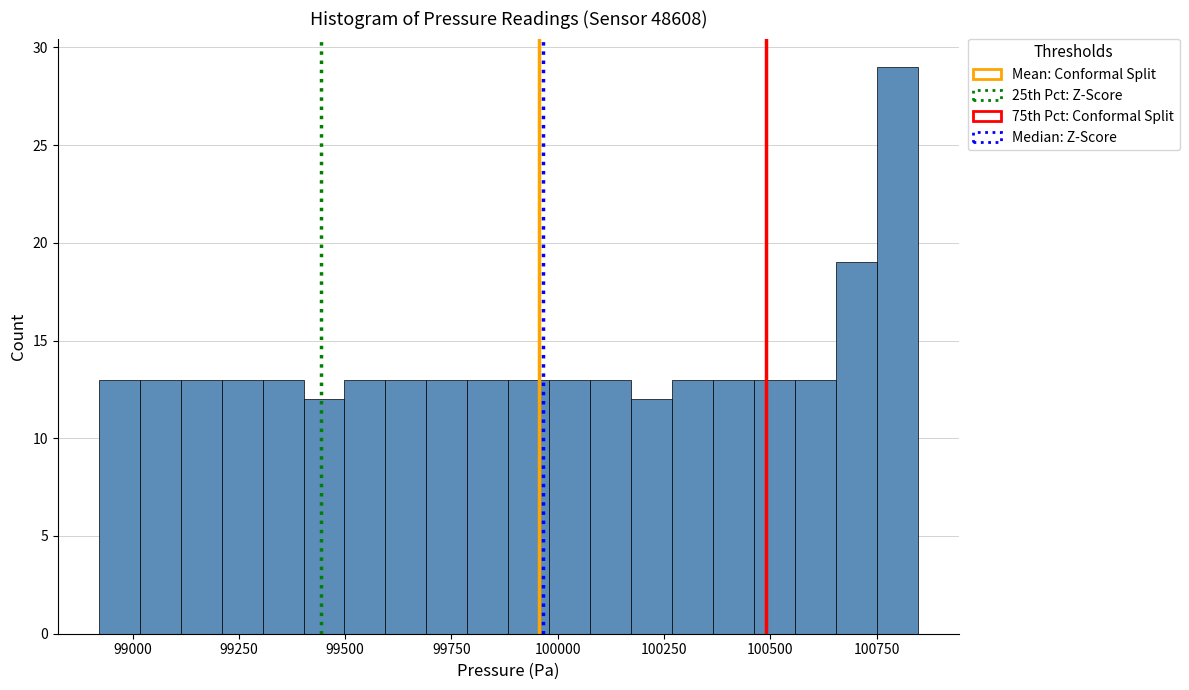

Around what value on the x-axis is the tallest bar? Give the approximate position of its centre, as read against the axis.

100800